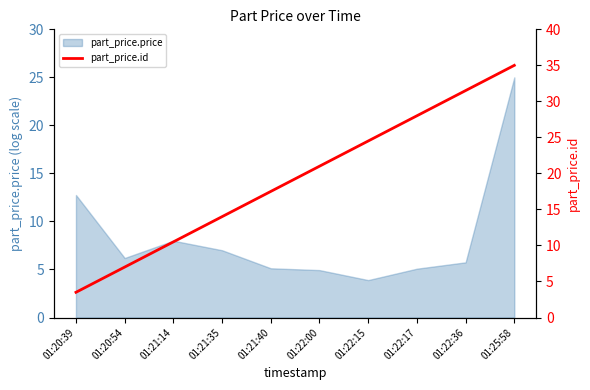

The part_price.price series shows 5.1 at 01:22:17. True or false?

True